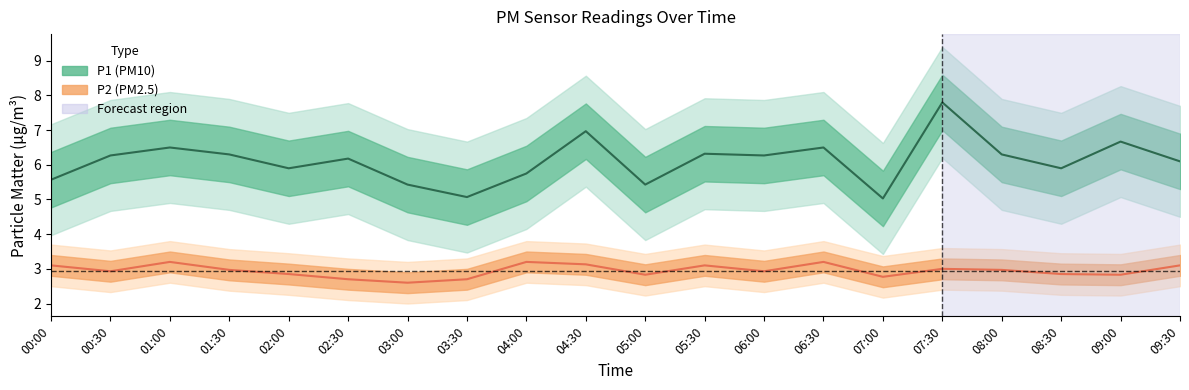

What is the label of the 9th point from the left?

04:00